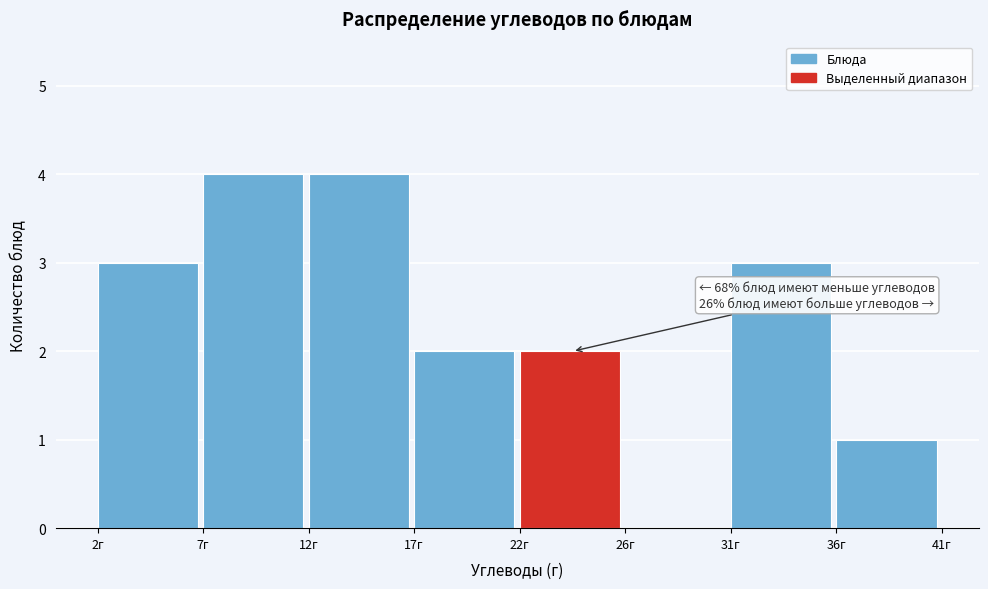

Reading left to right, what are all the values shown in this chart?

2г=3	7г=4	12г=4	17г=2	22г=2	26г=0	31г=3	36г=1